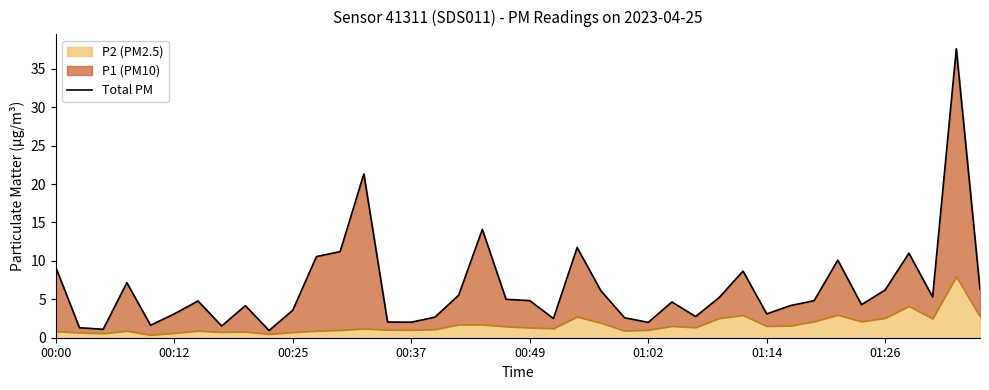

What is the difference between the values at 37 and 9?

4.4